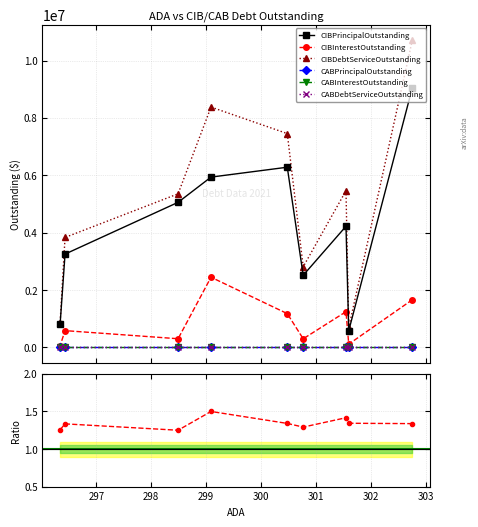

Is this an area chart (filled region under the line)?

No